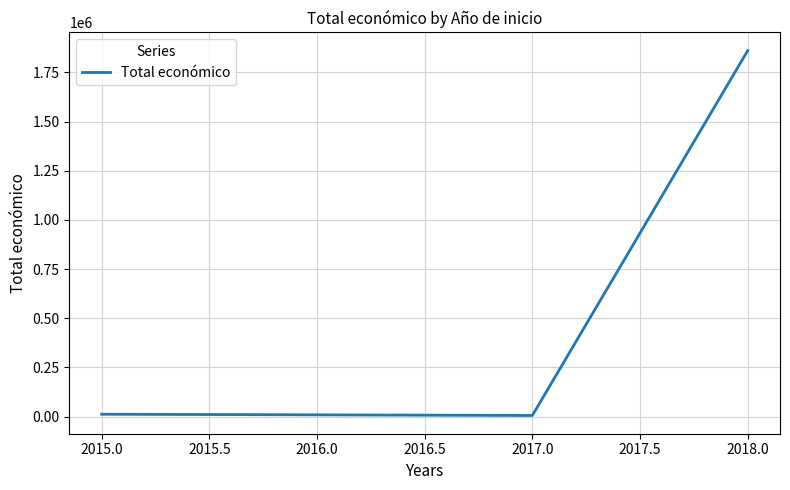

The value at 2018.0 is 476493.1. True or false?

False